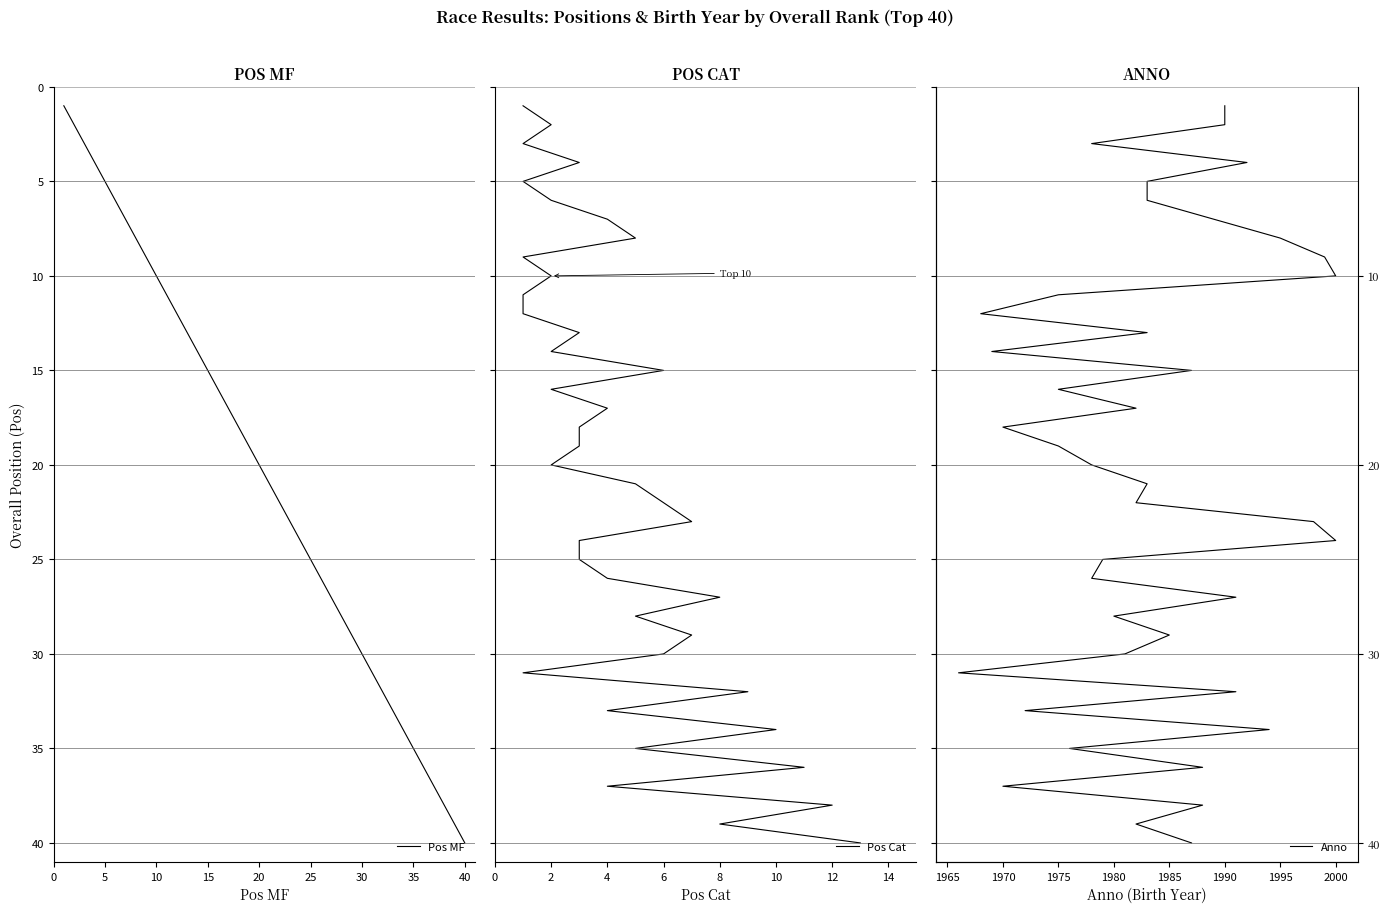

Which category has the highest value in the Pos MF series?

40